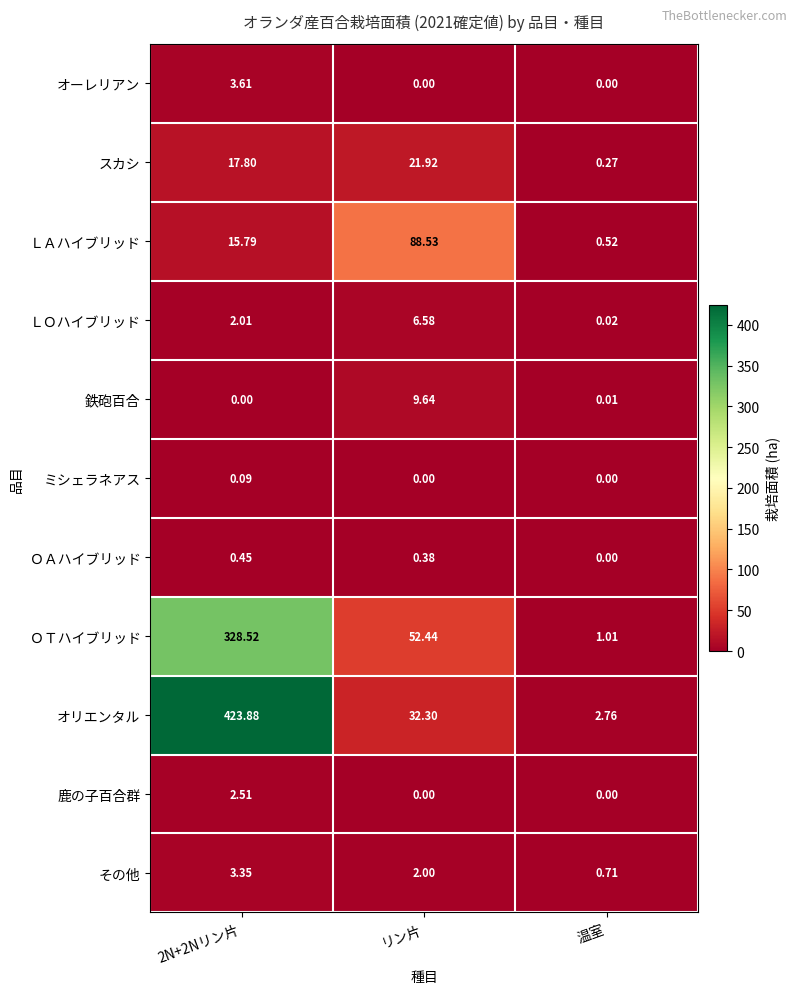

Rank the series by their maximum value, from lowest to highest.

ミシェラネアス, ＯＡハイブリッド, 鹿の子百合群, その他, オーレリアン, ＬＯハイブリッド, 鉄砲百合, スカシ, ＬＡハイブリッド, ＯＴハイブリッド, オリエンタル